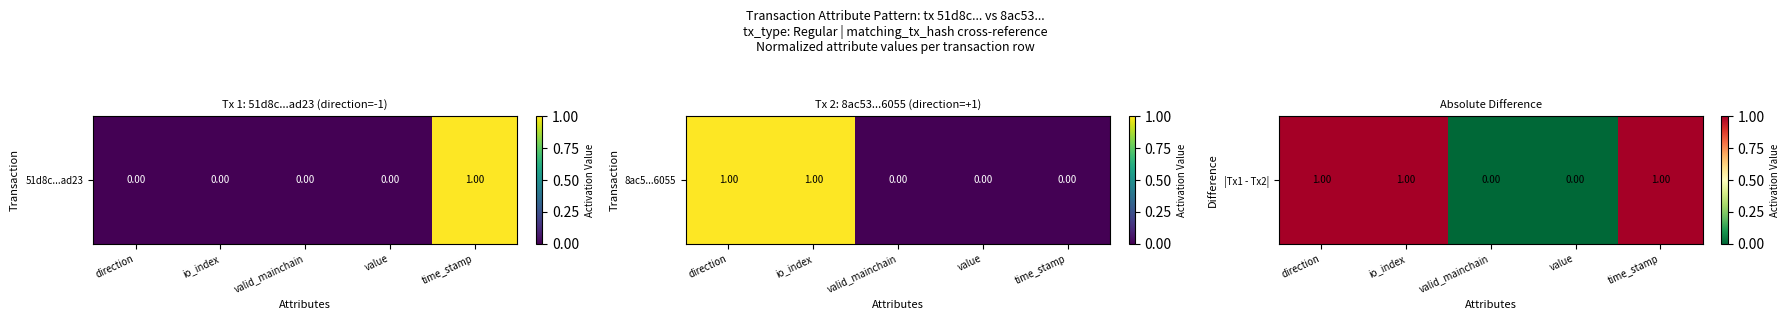

Between direction and valid_mainchain, which is larger?

direction